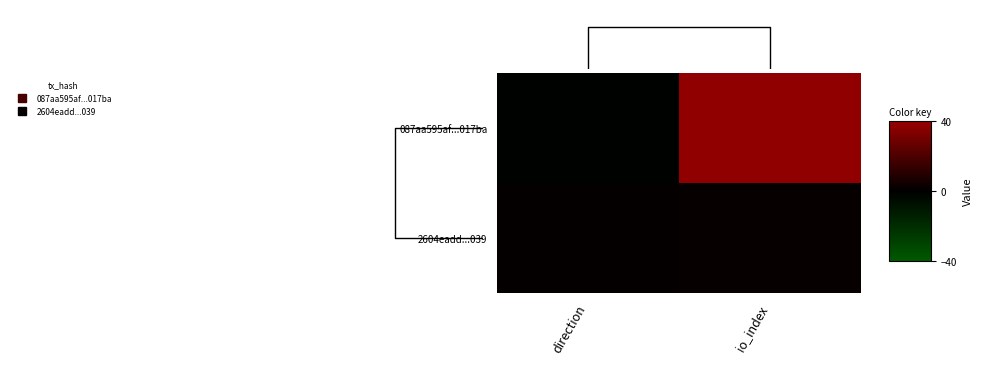

At which category does the chart reach its peak across all series?

io_index